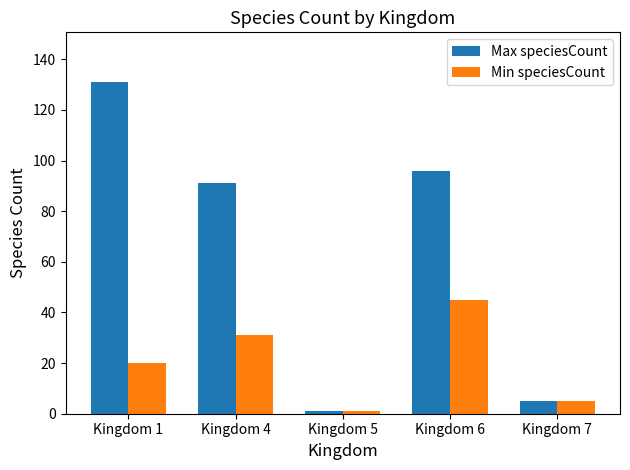

Reading left to right, what are all the values shown in this chart?

Max speciesCount: 131	91	1	96	5
Min speciesCount: 20	31	1	45	5